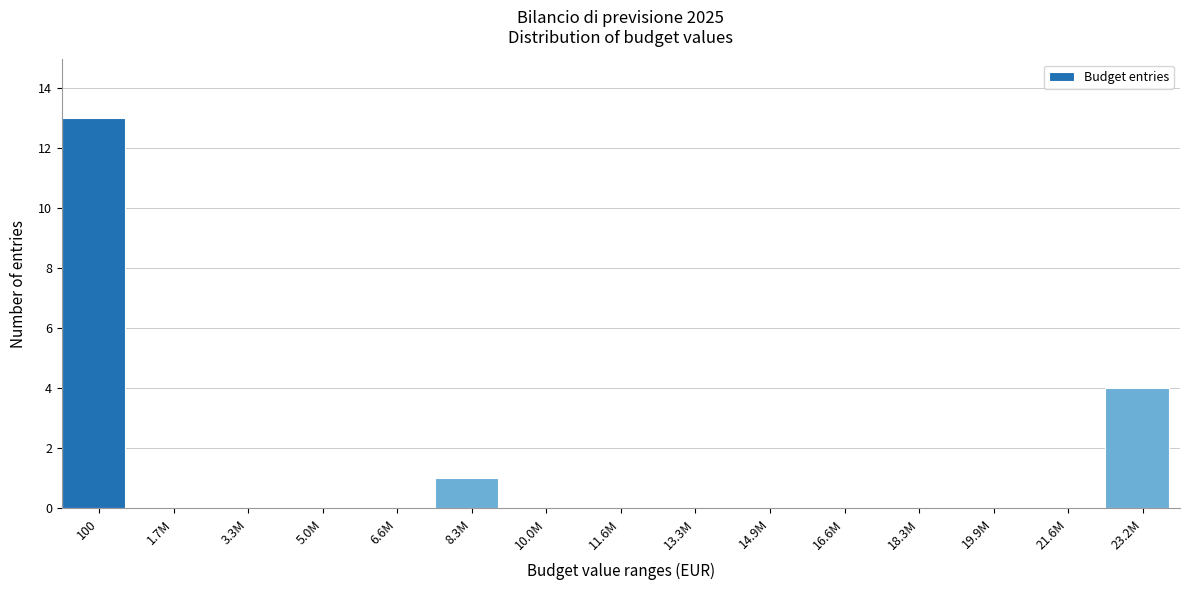

Reading left to right, transcribe all the data shown in this chart.

100=13	1.7M=0	3.3M=0	5.0M=0	6.6M=0	8.3M=1	10.0M=0	11.6M=0	13.3M=0	14.9M=0	16.6M=0	18.3M=0	19.9M=0	21.6M=0	23.2M=4